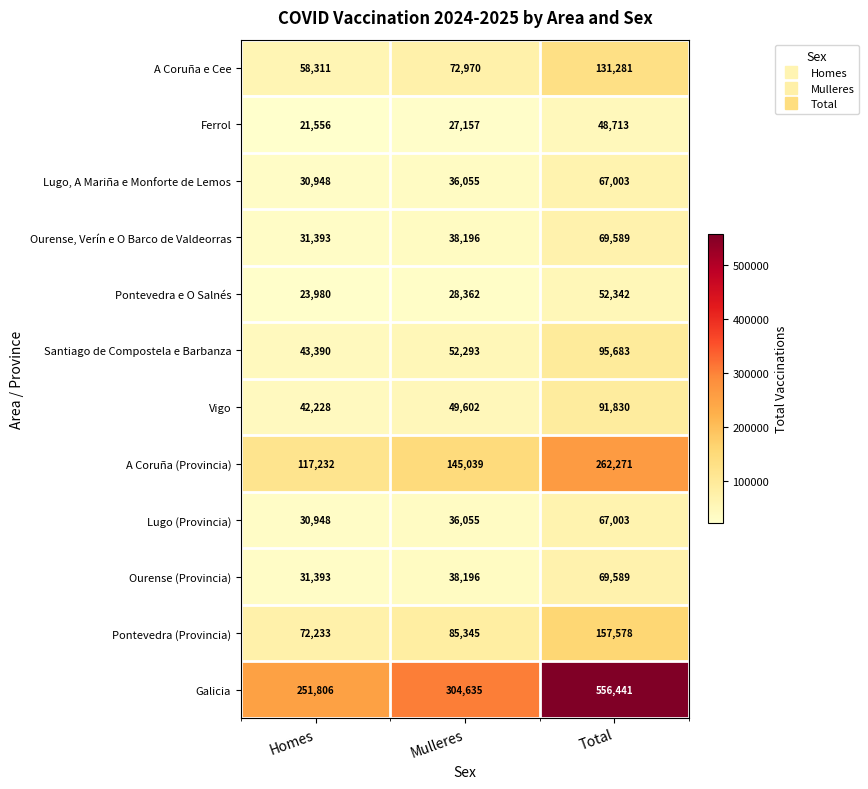

What is the average value of the A Coruña e Cee series?

87521